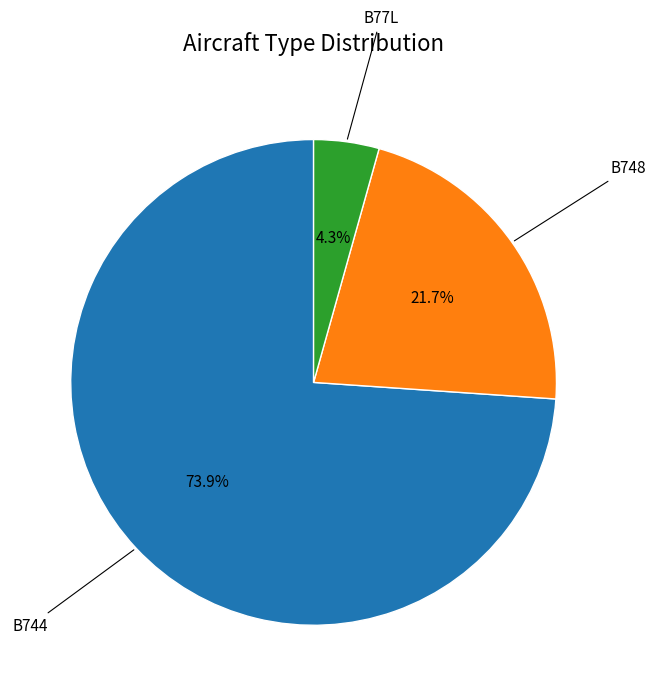

Is there any slice that represents more than half of the pie?

Yes